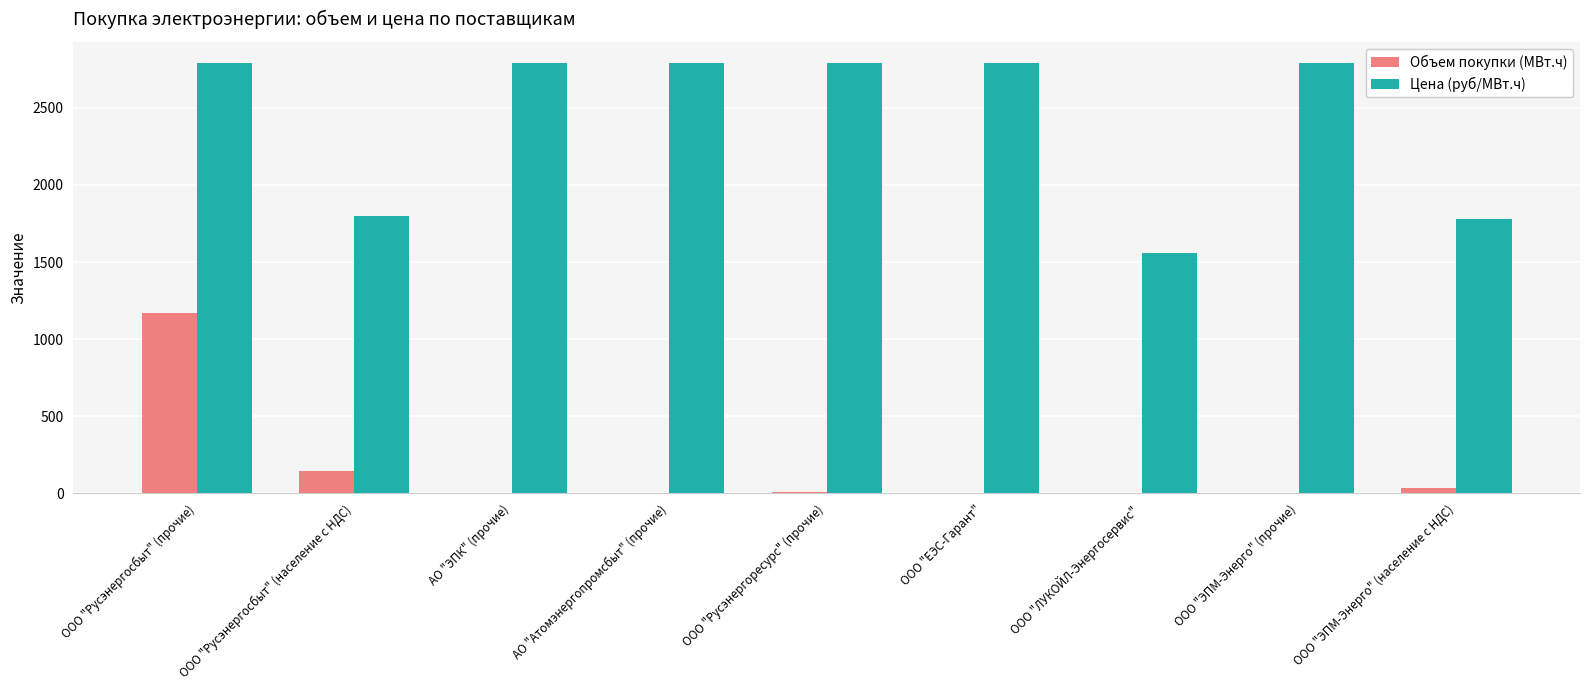

Where is Объем покупки (МВт.ч) nearest to the value 585?

ООО "Русэнергосбыт" (население с НДС)